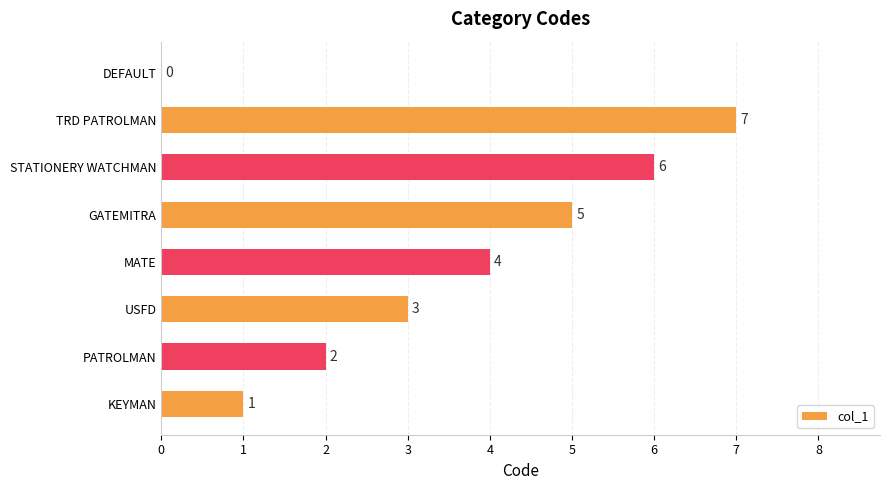

The value at USFD is 2. True or false?

False